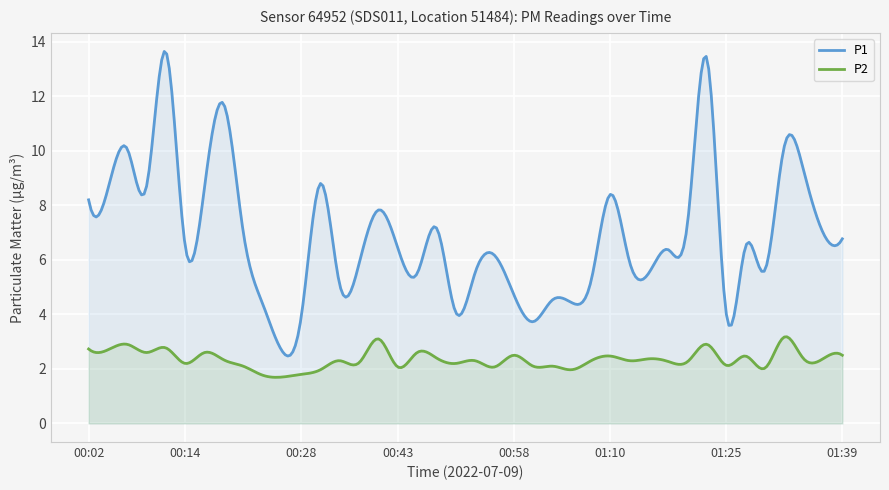

What is the difference between the maximum and minimum values in the P2 series?

1.5